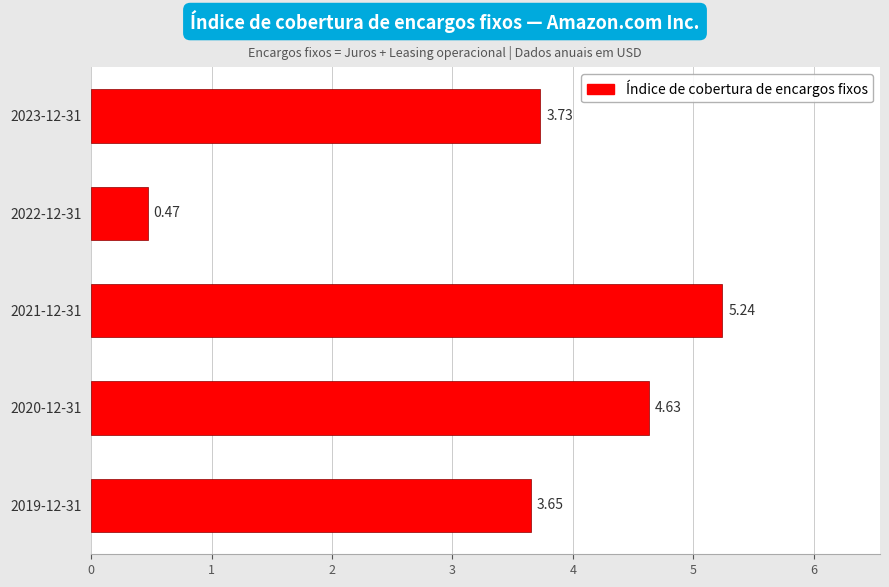

What is the sum of the values at 2023-12-31 and 2019-12-31?

7.4